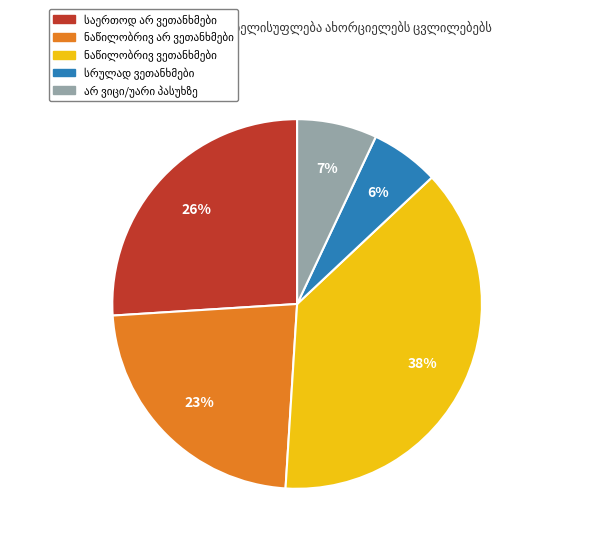

To the nearest percent, what is the average slice percentage?

20%